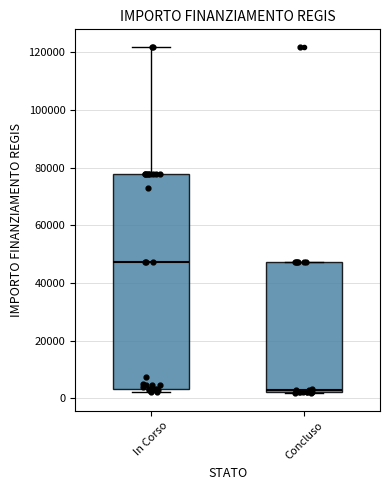

Reading left to right, read every box against the y-axis: the position of its median line, the range the box covers, and the ends of its whiskers. The values are not printed on the chart, so give them approximately, as read against the axis.

In Corso: median 48000, box 4000 to 78000, whiskers 2000 to 122000
Concluso: median 2000, box 2000 to 48000, whiskers 2000 to 48000